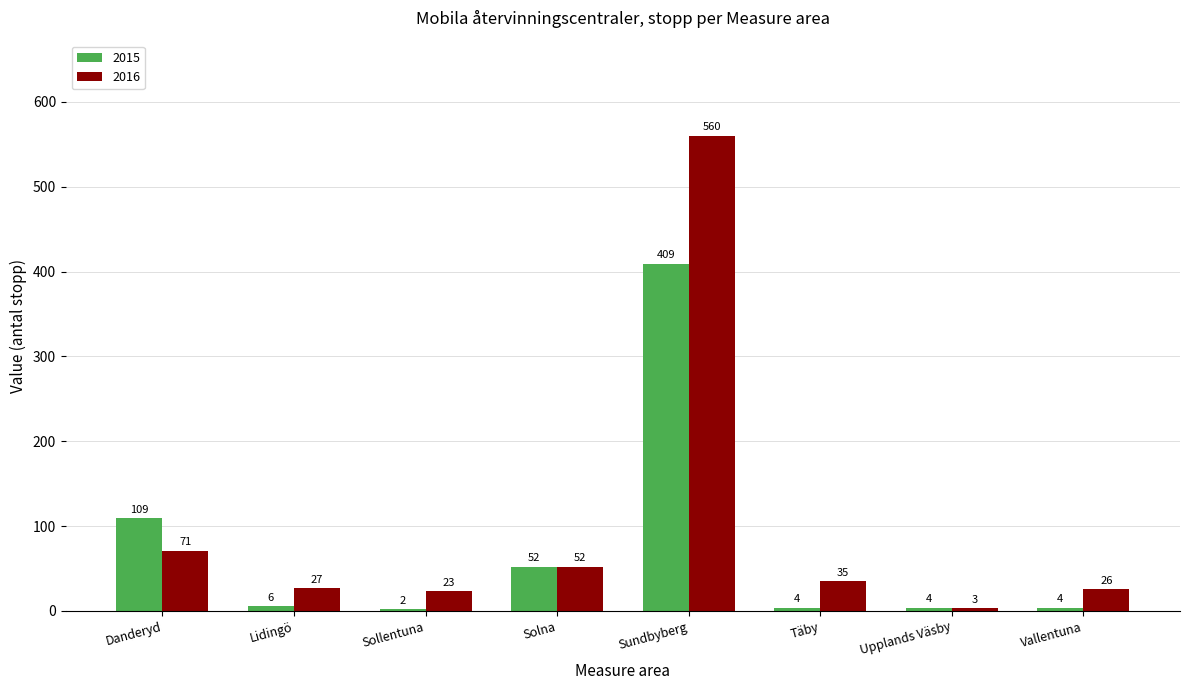

Between Danderyd and Vallentuna, which series saw the biggest shift?

2015